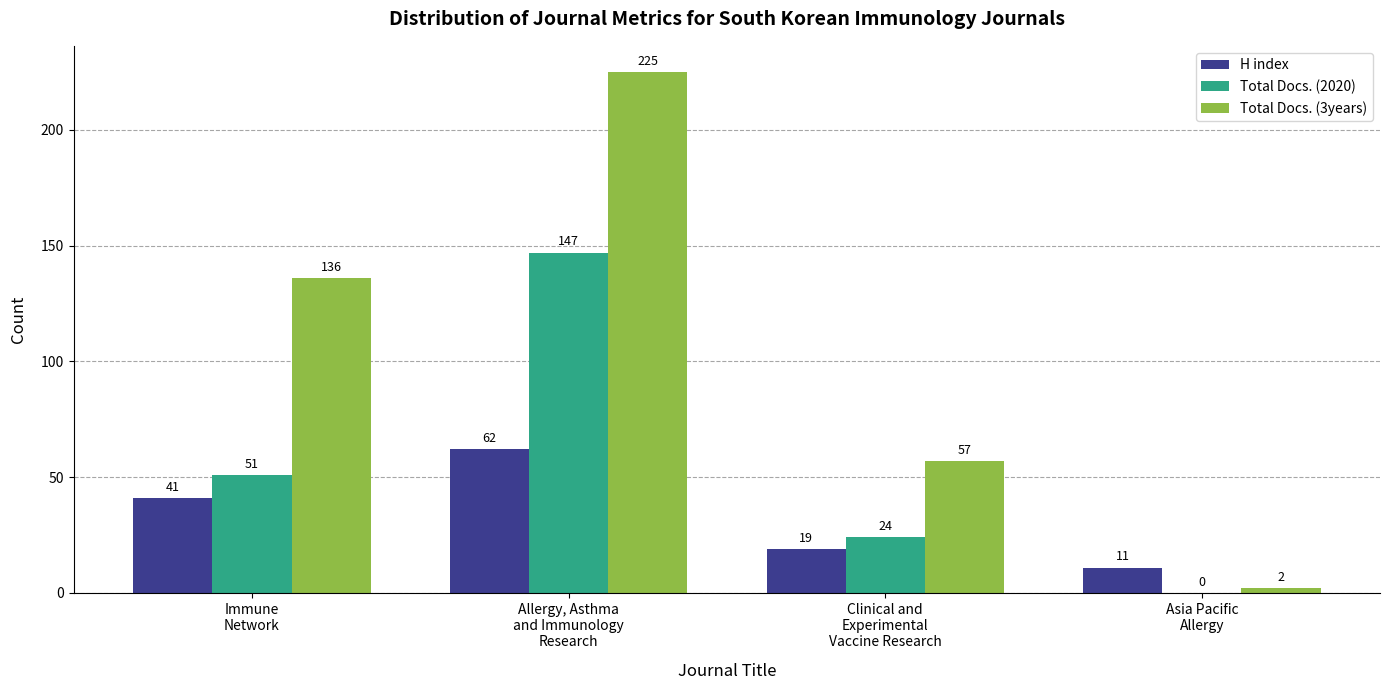

What is the sum of all Total Docs. (2020) values?

222